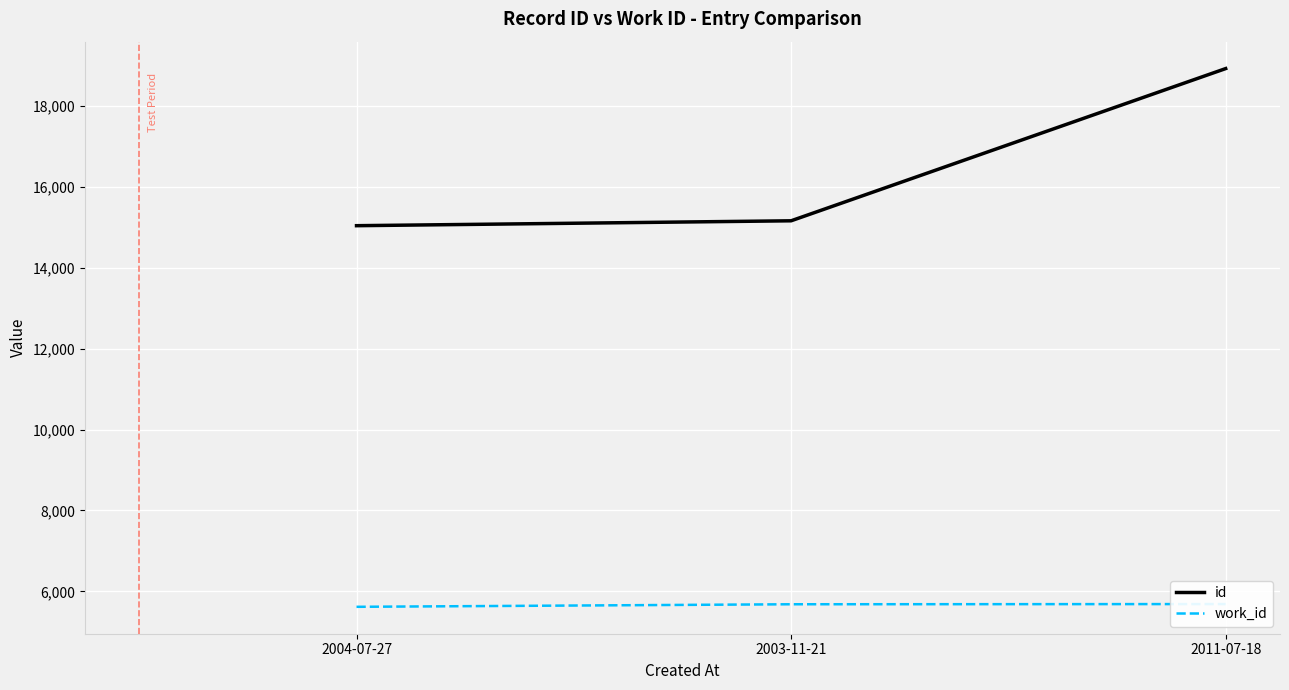

What is the sum of all id values?

49111